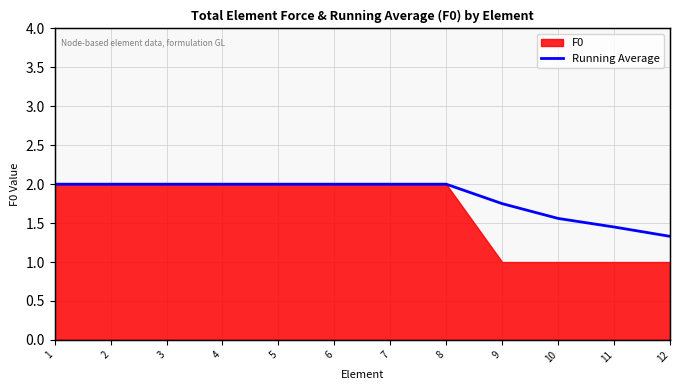

What is the maximum value shown in the chart?

2.0